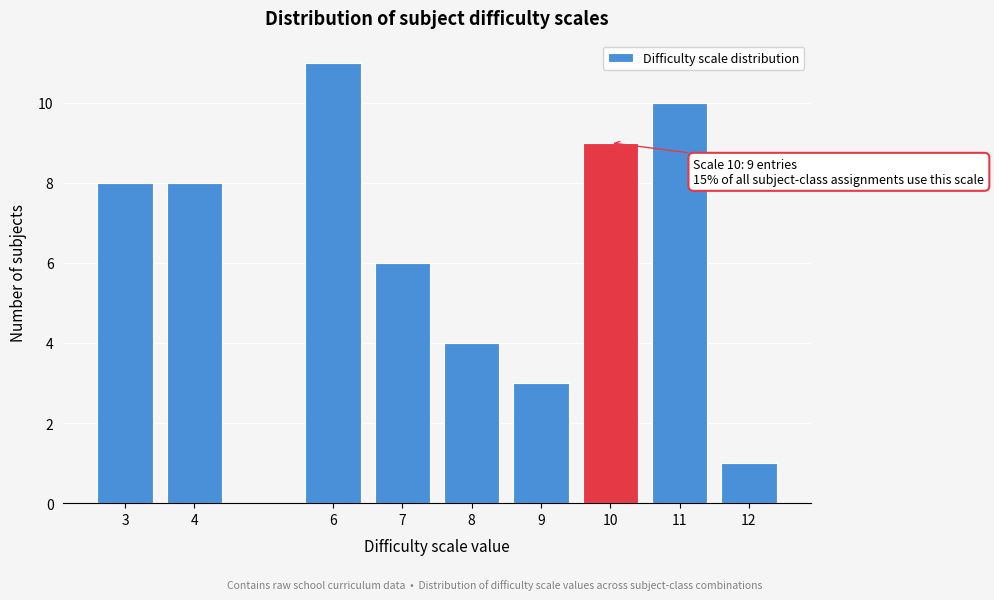

Reading left to right, list all the values displayed in this chart.

3=8	4=8	6=11	7=6	8=4	9=3	10=9	11=10	12=1